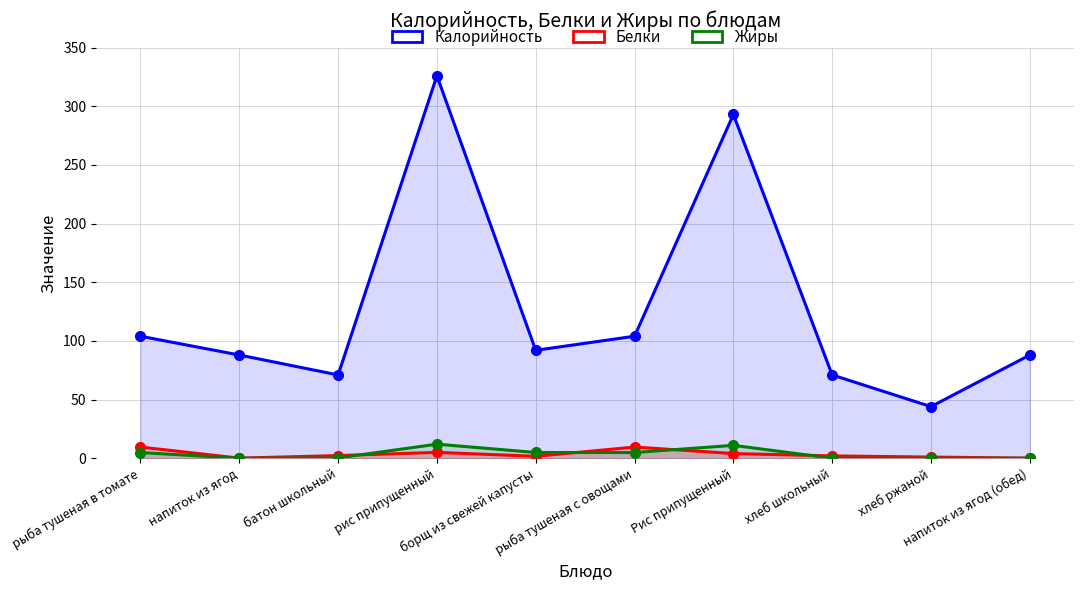

Where does the Жиры series first go above 4?

рыба тушеная в томате